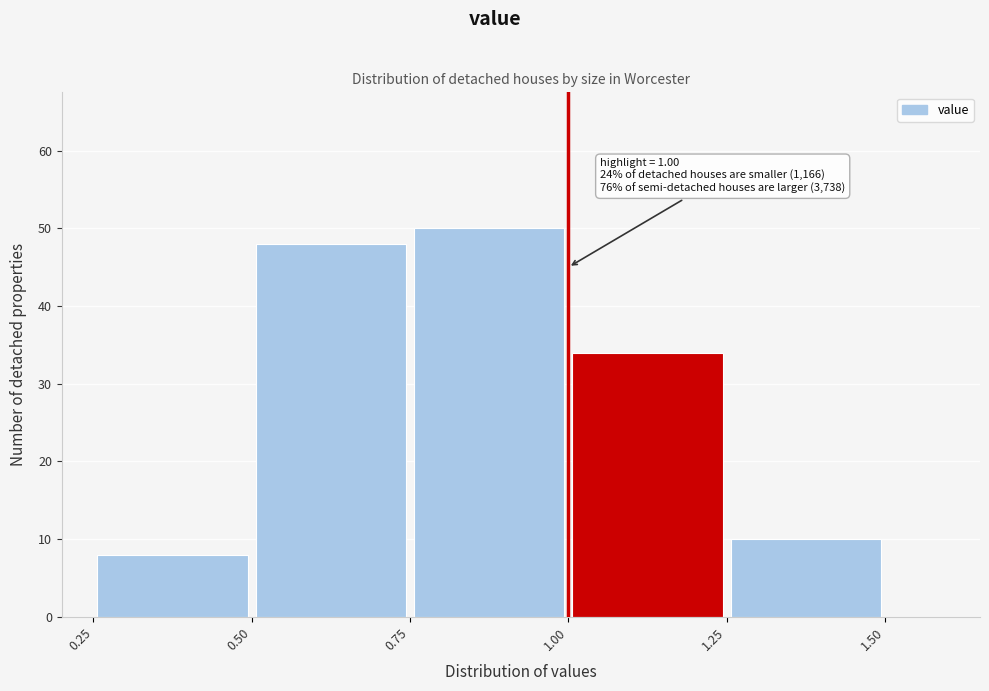

Which range on the x-axis has the tallest bar?

0.75 to 1.00